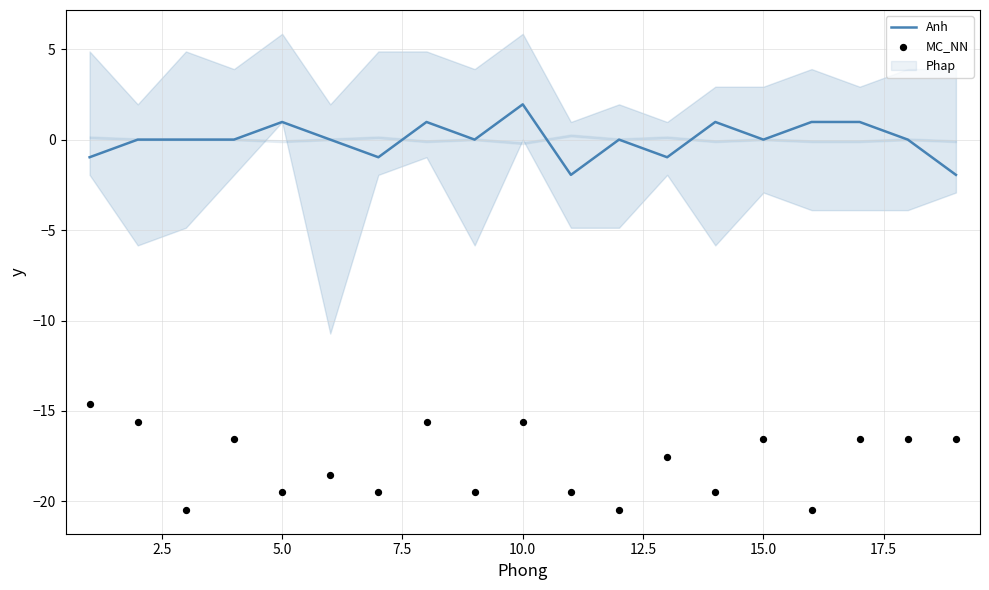

Which series reaches the minimum Y coordinate?

MC_NN